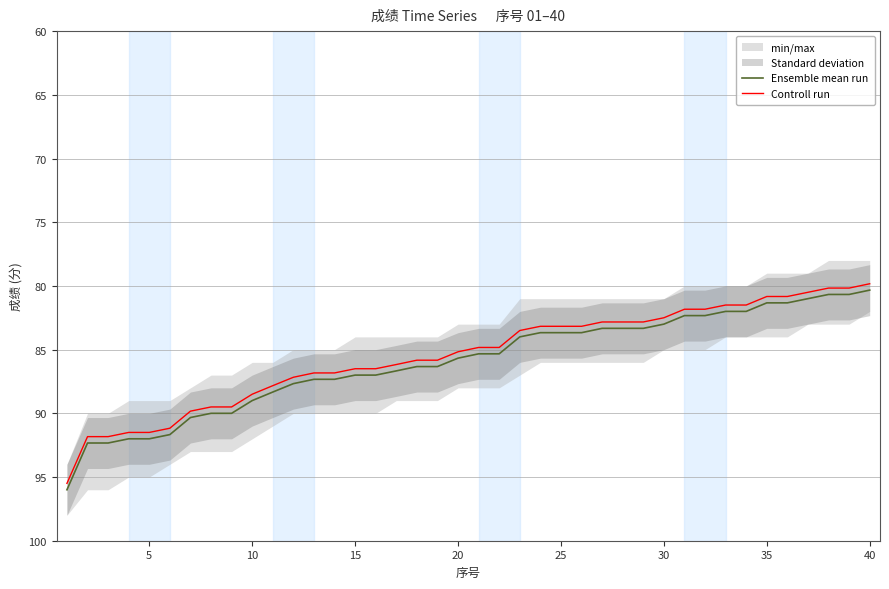

True or false: Ensemble mean run and Controll run cross at least once.

False